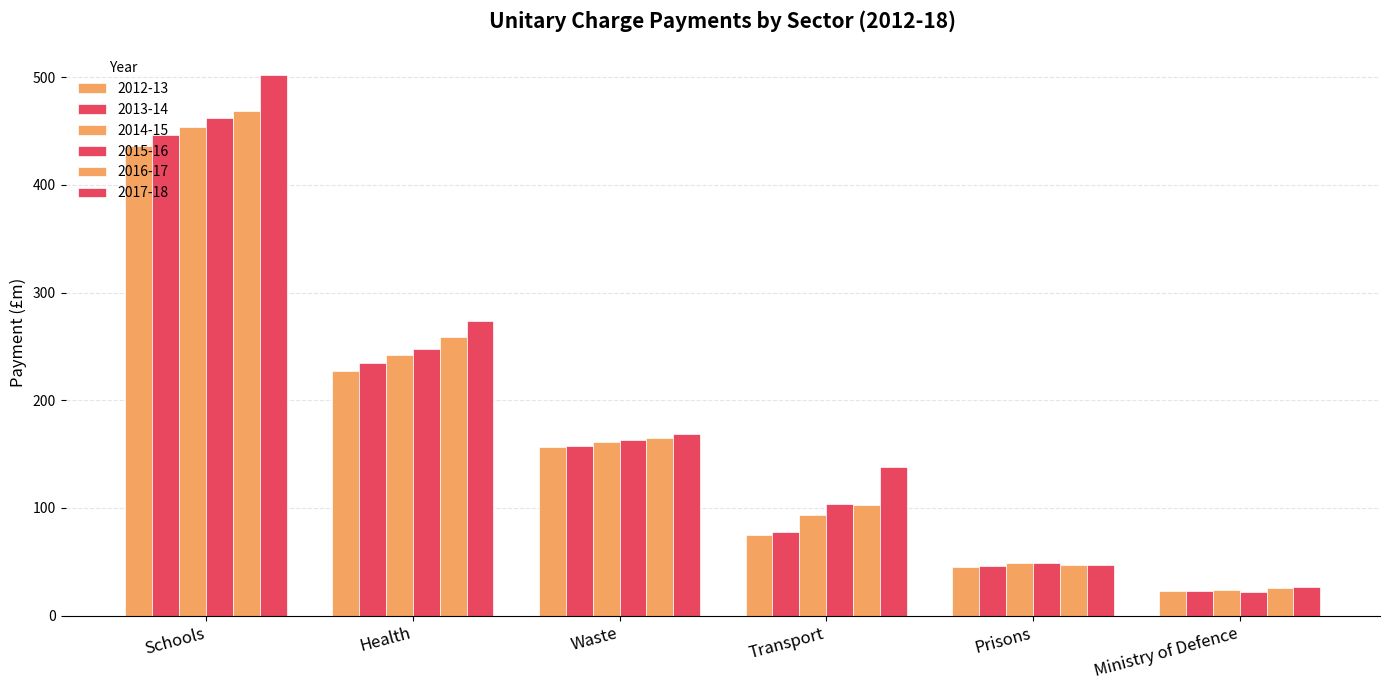

How many bars are there in total?

36